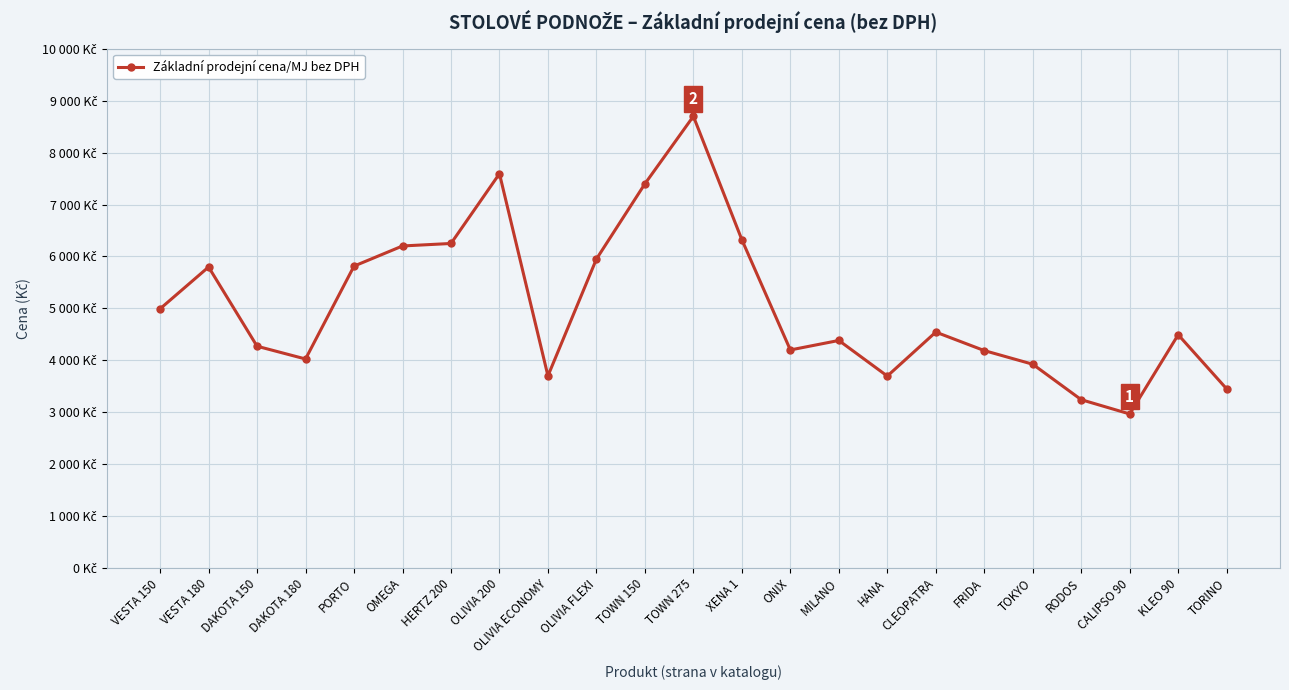

What is the average value?

5048